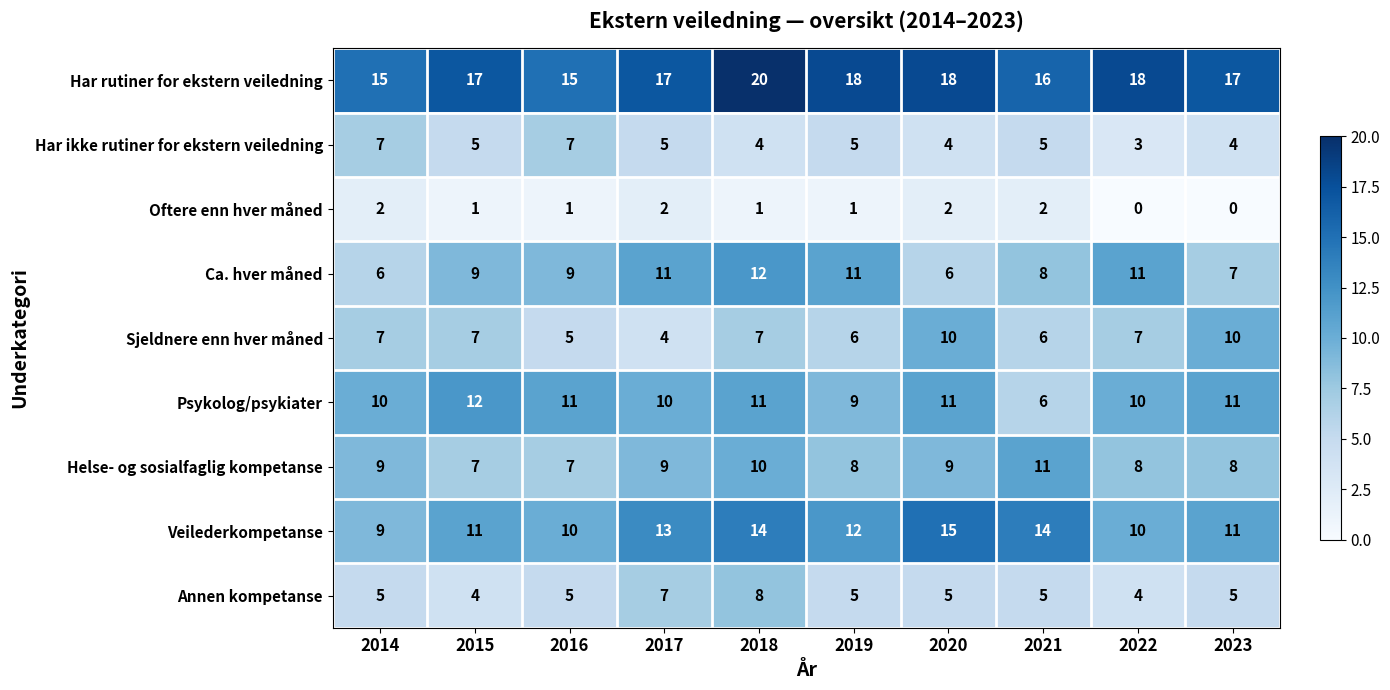

What is the maximum value shown in the chart?

20